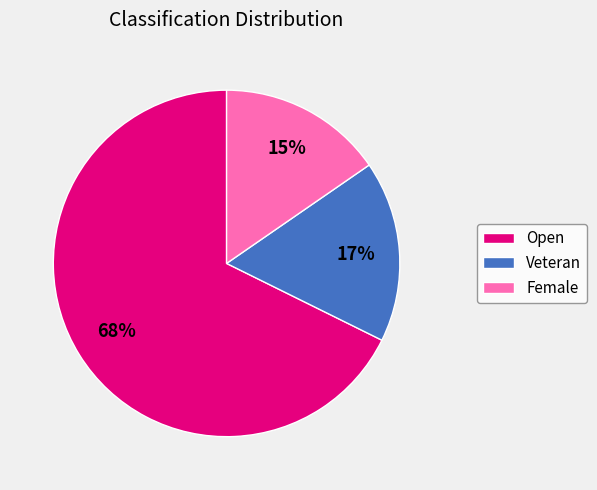

Do Female and Open together represent more than half of the pie?

Yes